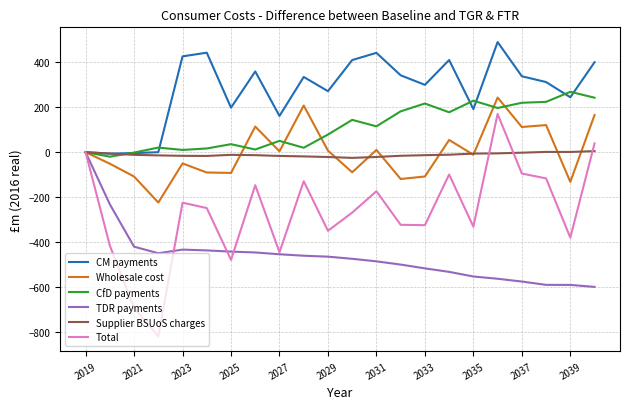

How many series are shown in this chart?

6